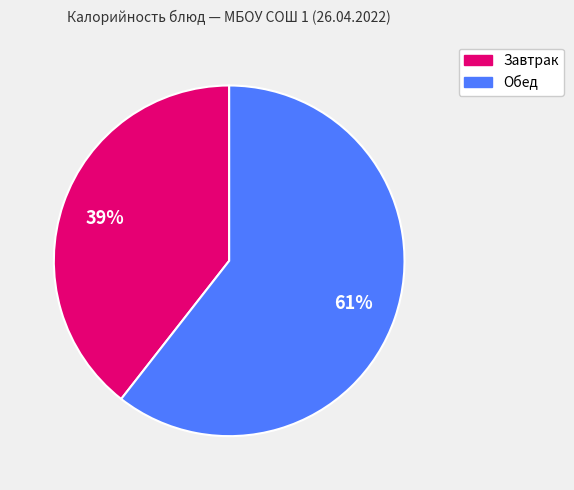

Does any single category account for the majority?

Yes